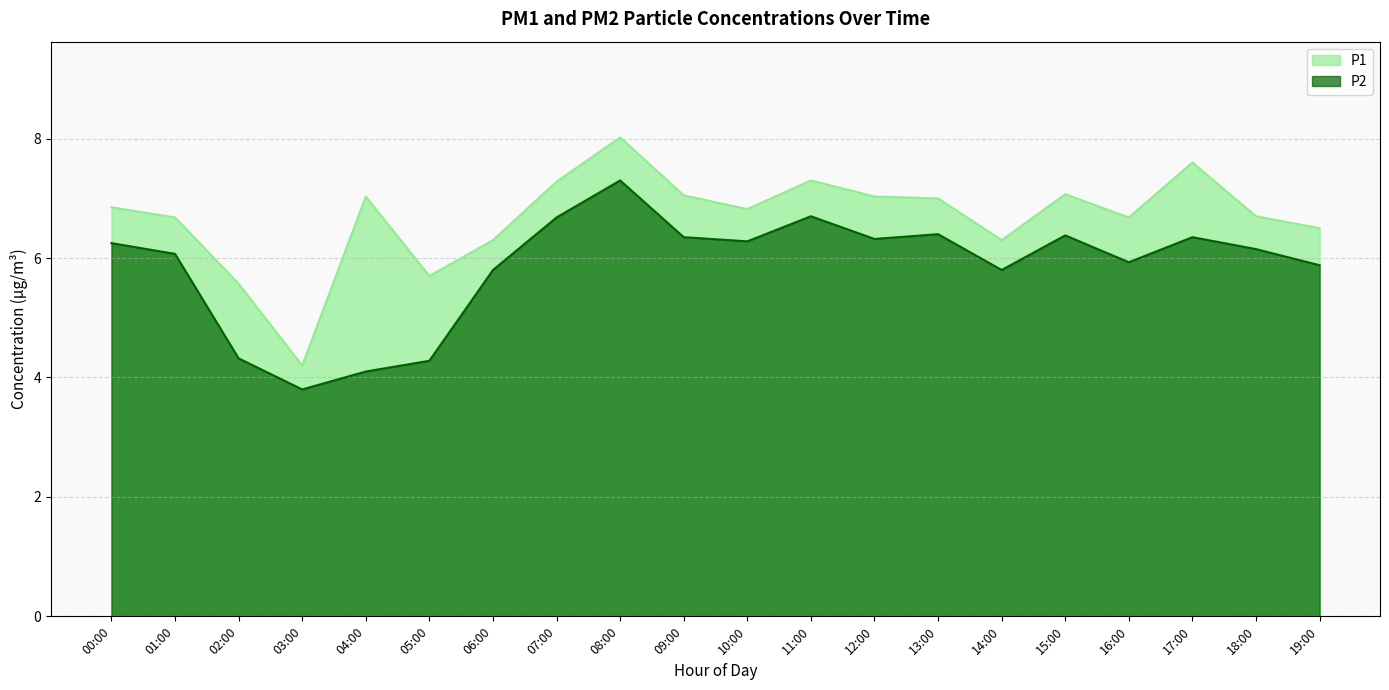

Which series has the largest total across all categories?

P1